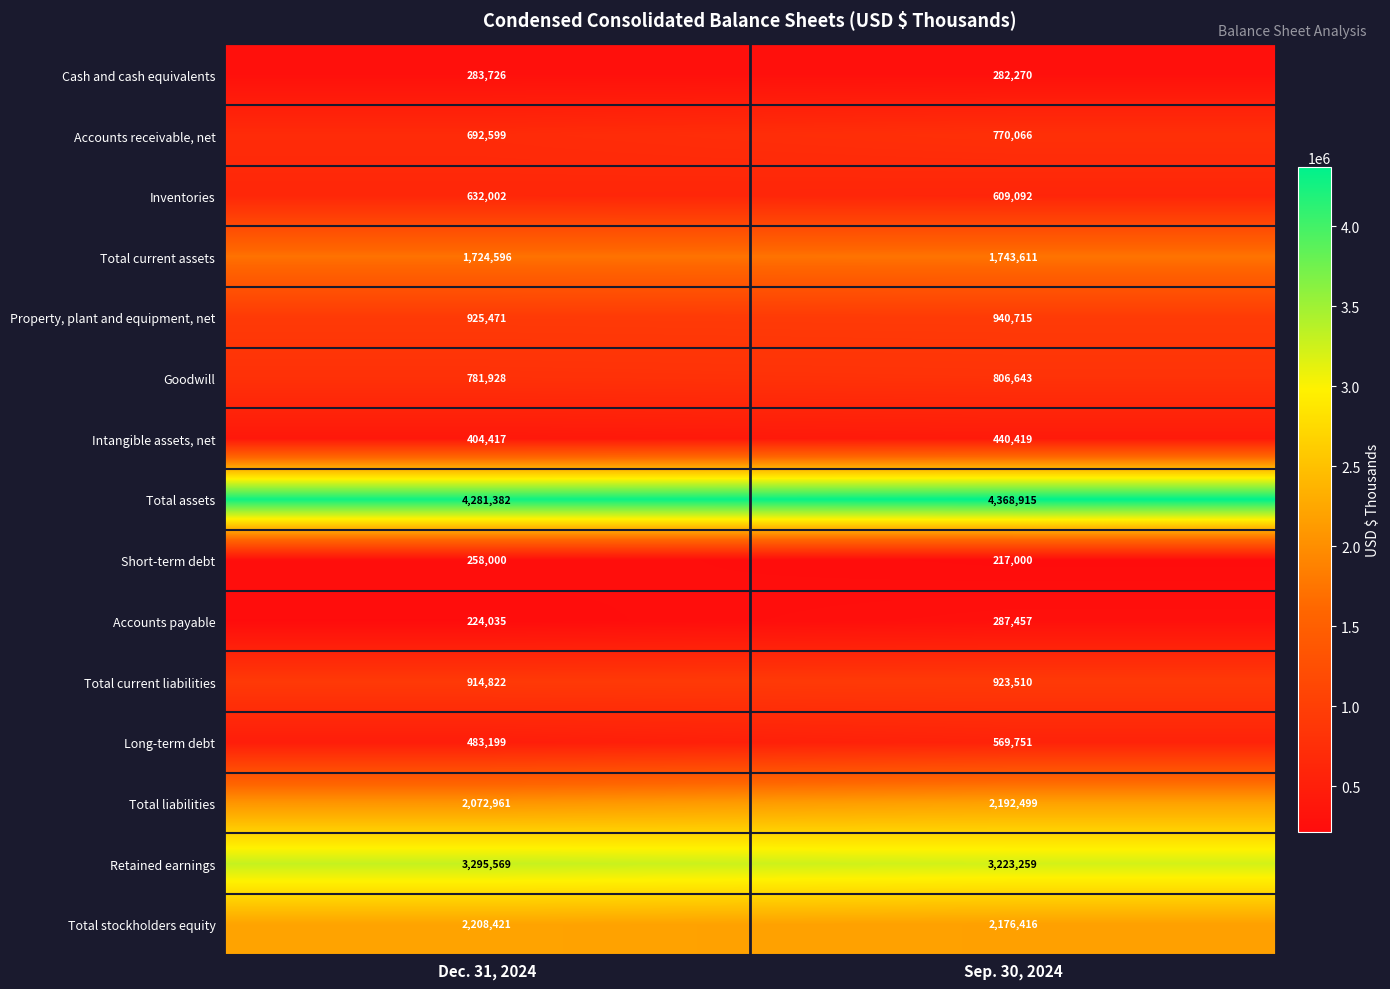

The value of Property, plant and equipment, net at Sep. 30, 2024 is 531159. True or false?

False